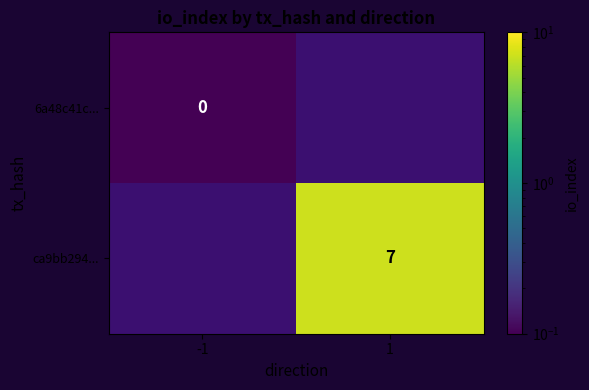

Which category has the highest value across all series?

1